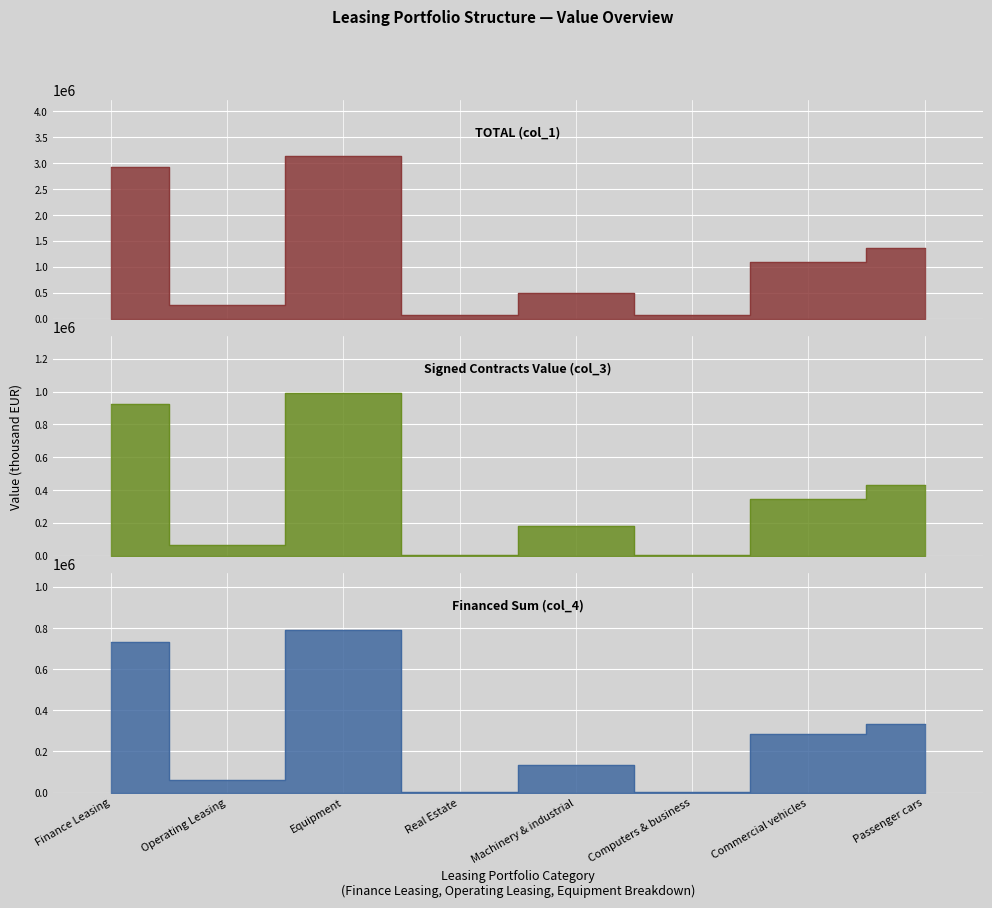

Reading right to left, transcribe all the data shown in this chart.

TOTAL (col_1): Passenger cars=1366515.4	Commercial vehicles=1105297.7	Computers & business=79782.0	Machinery & industrial=503663.4	Real Estate=67905.2	Equipment=3131773.5	Operating Leasing=263759.2	Finance Leasing=2935919.5
Signed Contracts Value (col_3): Passenger cars=427885.3	Commercial vehicles=344572.9	Computers & business=2929.1	Machinery & industrial=178628.8	Real Estate=1222.0	Equipment=989763.5	Operating Leasing=67901.8	Finance Leasing=923083.7
Financed Sum (col_4): Passenger cars=335428.4	Commercial vehicles=283804.0	Computers & business=2315.6	Machinery & industrial=134976.3	Real Estate=757.0	Equipment=790076.5	Operating Leasing=60197.2	Finance Leasing=730636.3